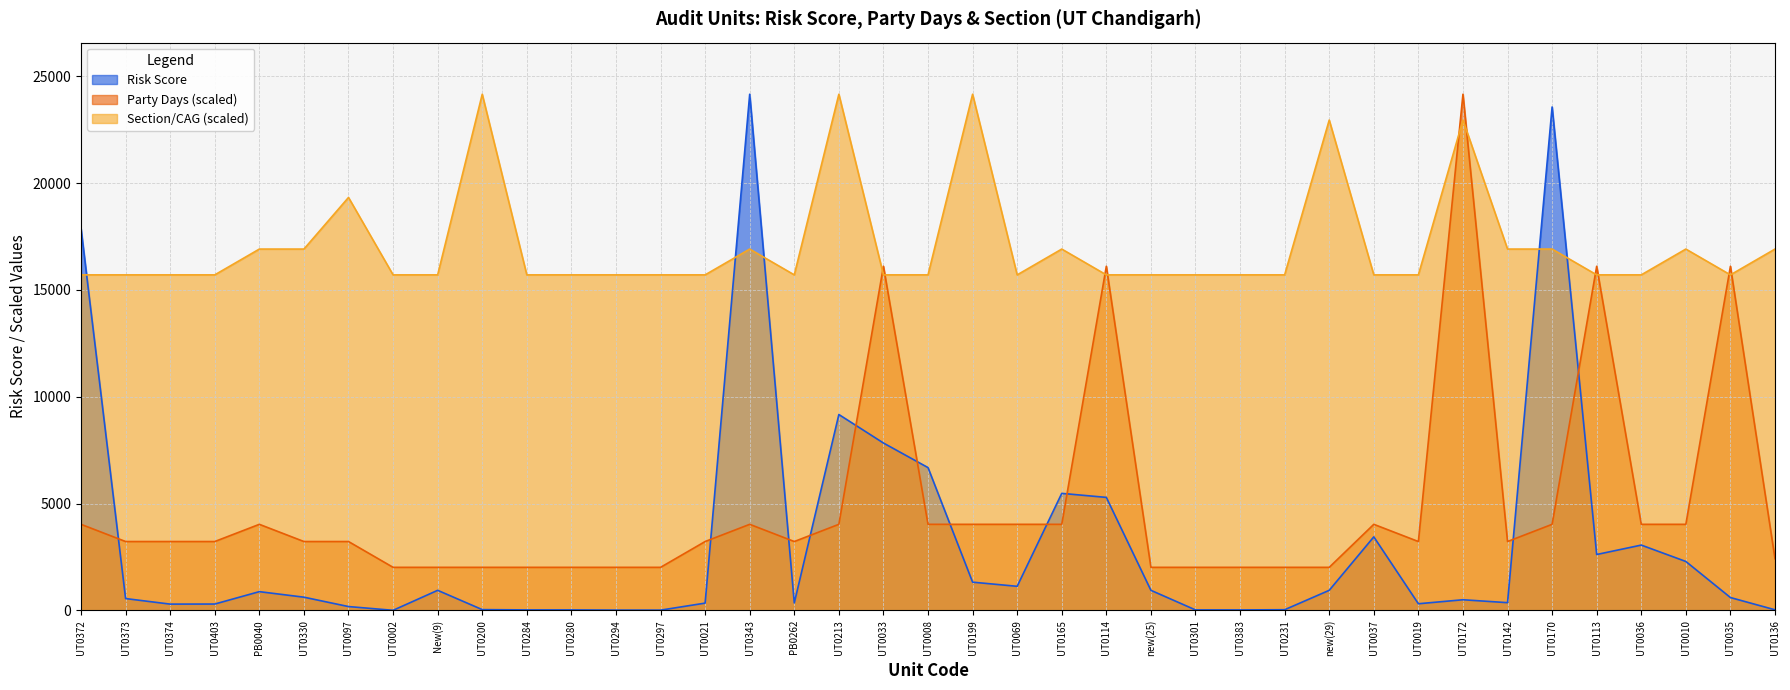

Between UT0373 and UT0010, which series saw the biggest shift?

Risk Score